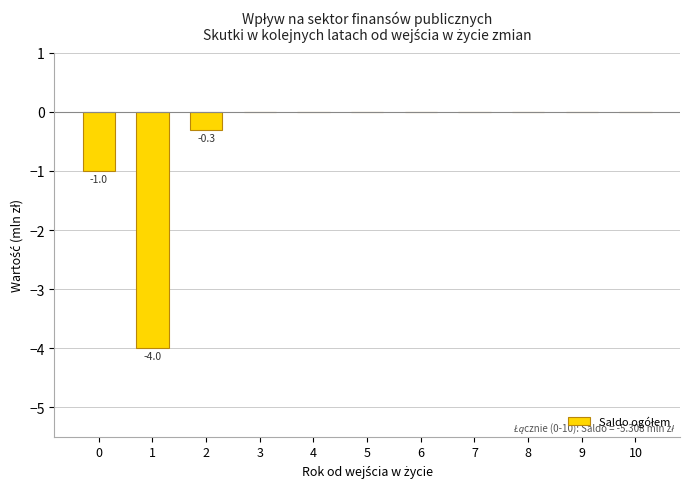

What is the change in value from 2 to 9?

+0.3